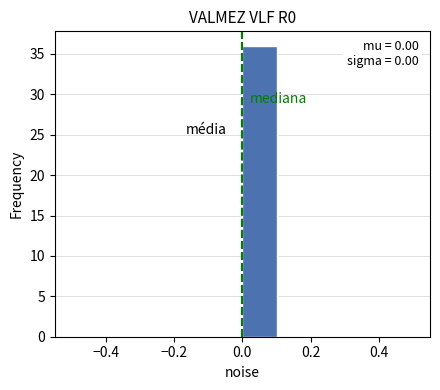

Which range on the x-axis has the tallest bar?

0.0 to 0.1